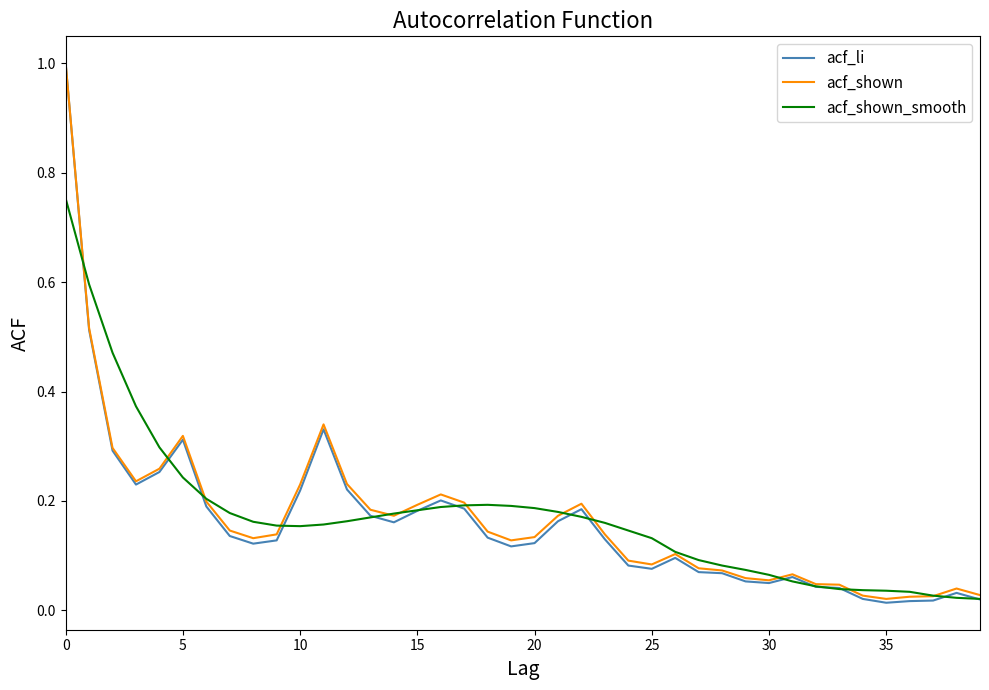

What is the greatest value displayed?

1.0